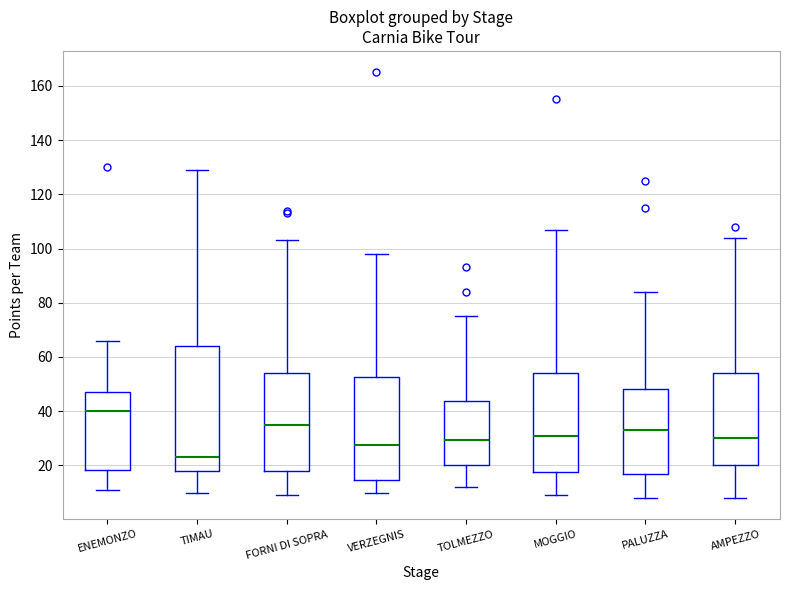

Reading left to right, read every box against the y-axis: the position of its median line, the range the box covers, and the ends of its whiskers. The values are not printed on the chart, so give them approximately, as read against the axis.

ENEMONZO: median 40, box 18 to 48, whiskers 12 to 66
TIMAU: median 24, box 18 to 64, whiskers 10 to 130
FORNI DI SOPRA: median 36, box 18 to 54, whiskers 10 to 104
VERZEGNIS: median 28, box 14 to 52, whiskers 10 to 98
TOLMEZZO: median 30, box 20 to 44, whiskers 12 to 76
MOGGIO: median 32, box 18 to 54, whiskers 10 to 108
PALUZZA: median 34, box 18 to 48, whiskers 8 to 84
AMPEZZO: median 30, box 20 to 54, whiskers 8 to 104